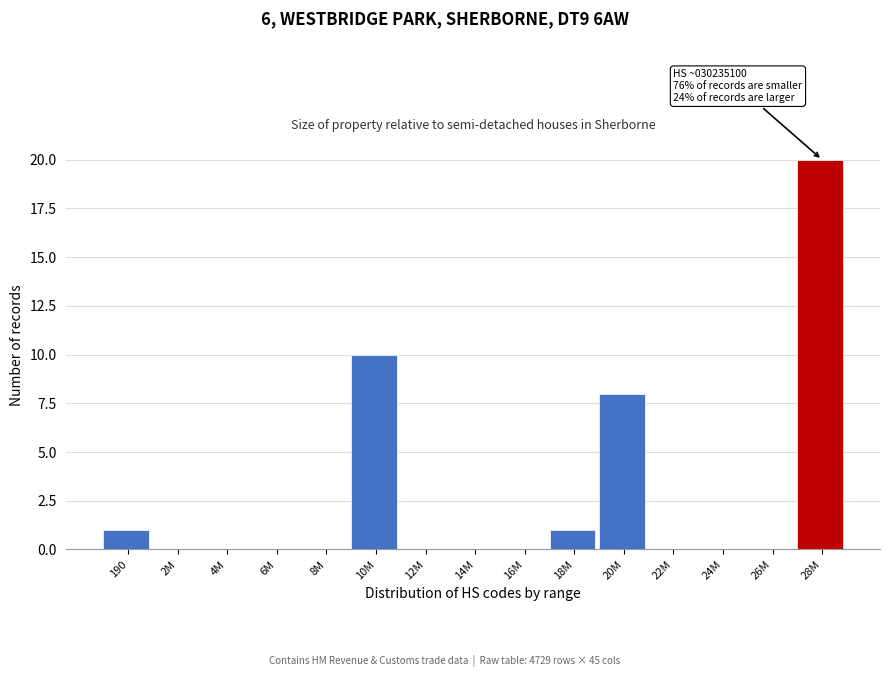

Reading right to left, what are all the values shown in this chart?

28M=20	26M=0	24M=0	22M=0	20M=8	18M=1	16M=0	14M=0	12M=0	10M=10	8M=0	6M=0	4M=0	2M=0	190=1